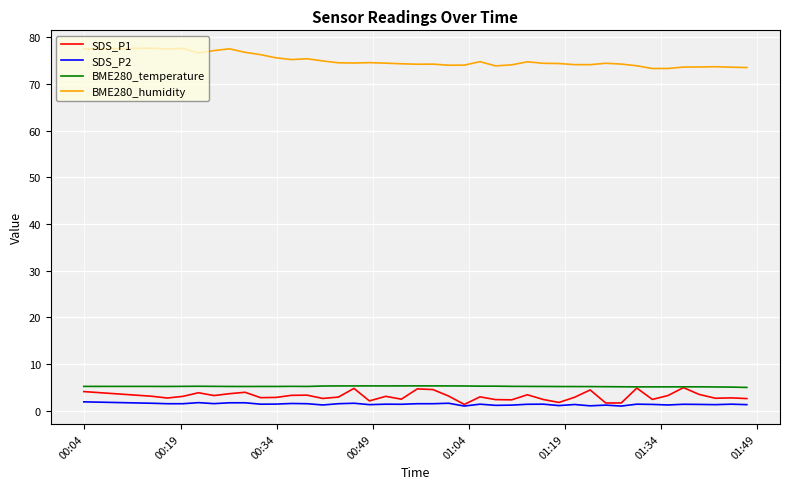

What are all the series names shown in the legend?

SDS_P1, SDS_P2, BME280_temperature, BME280_humidity